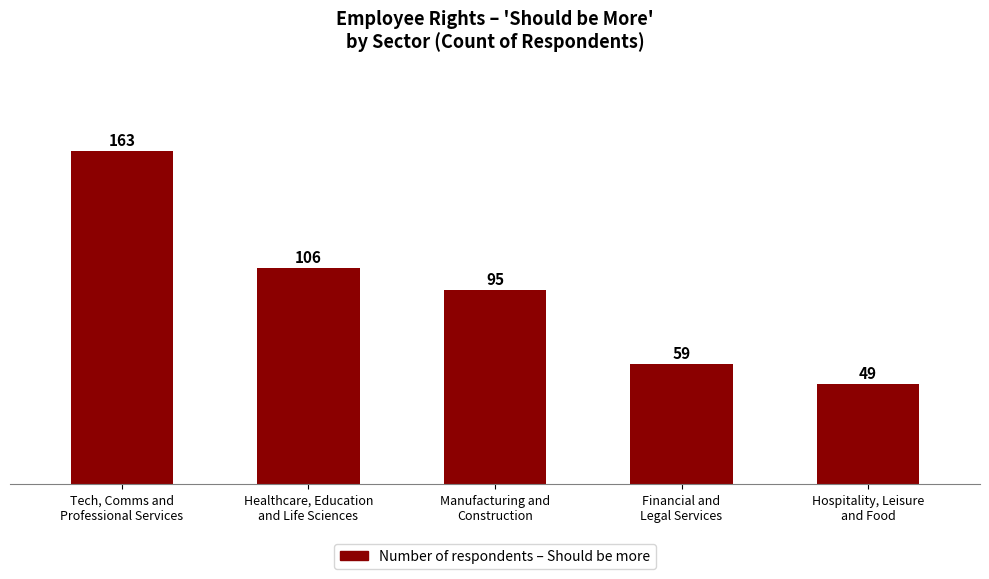

The chart shows a value of 49 at Manufacturing and
Construction. True or false?

False